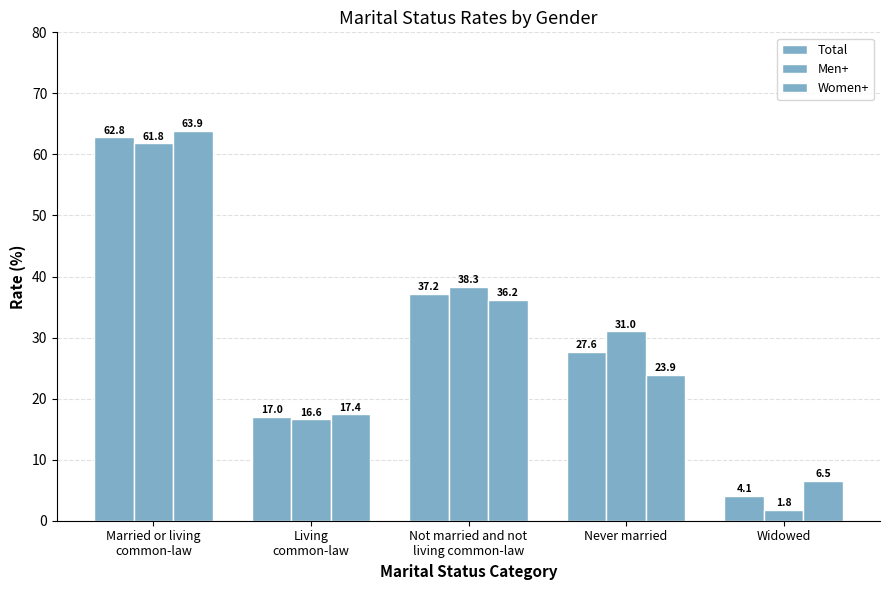

What is the average value of the Men+ series?

29.9